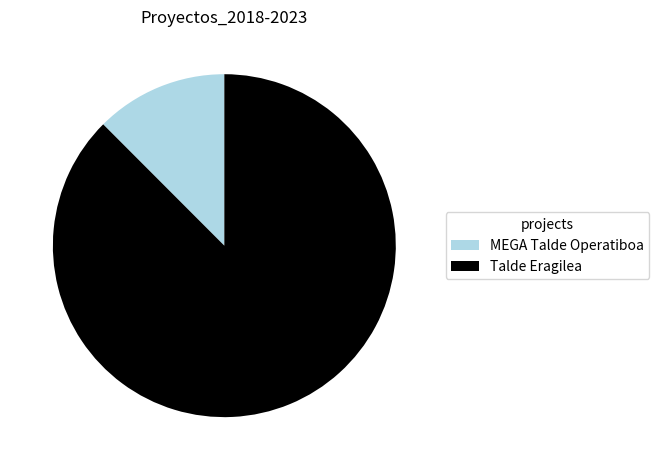

Count the number of slices in the pie.

2